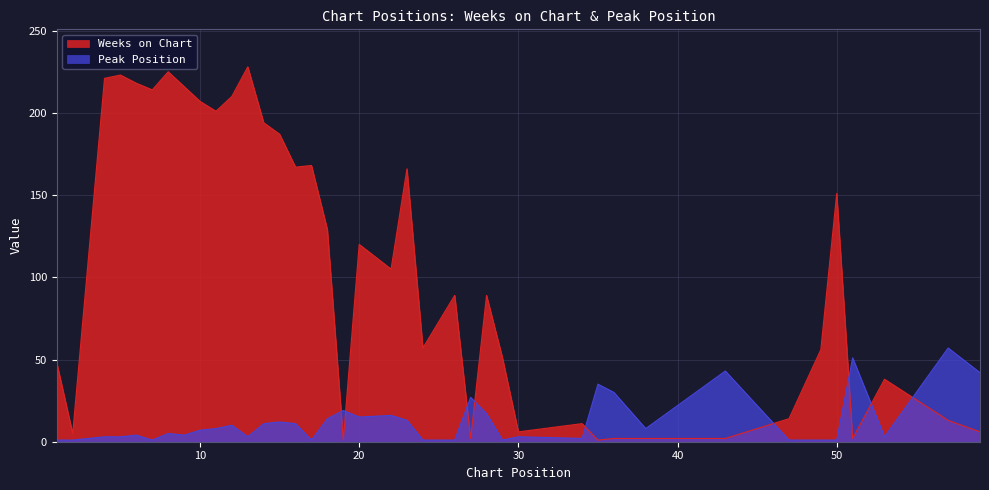

The Weeks on Chart series shows 56 at 49. True or false?

True